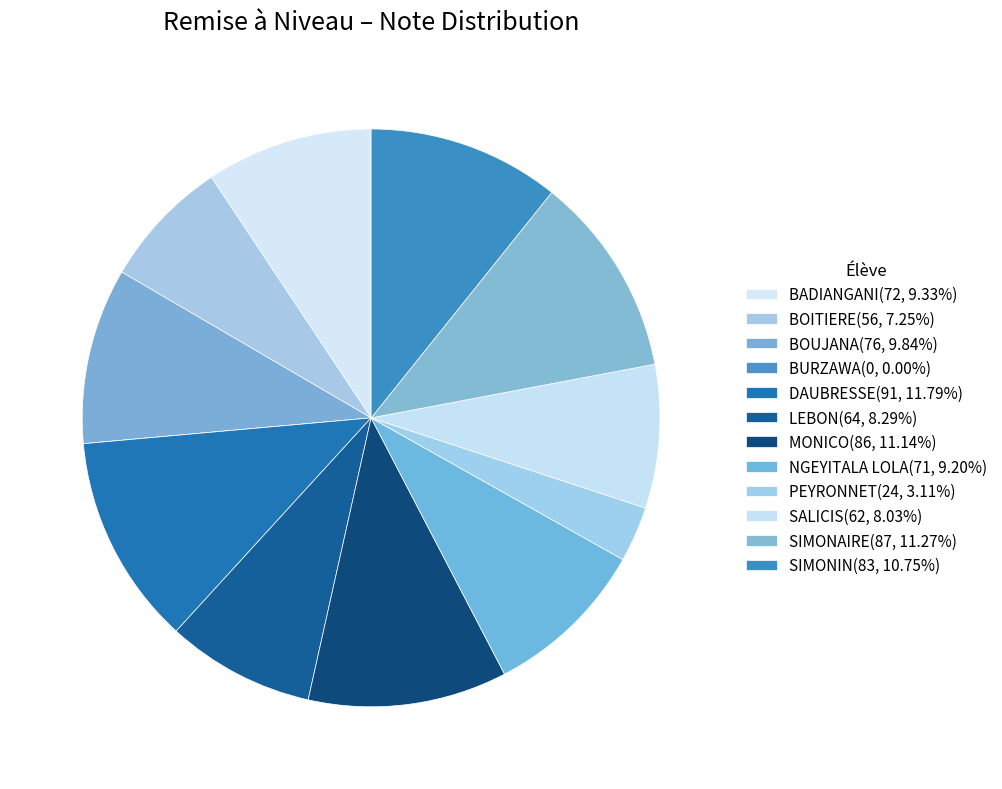

To the nearest percent, what is the average slice percentage?

8%